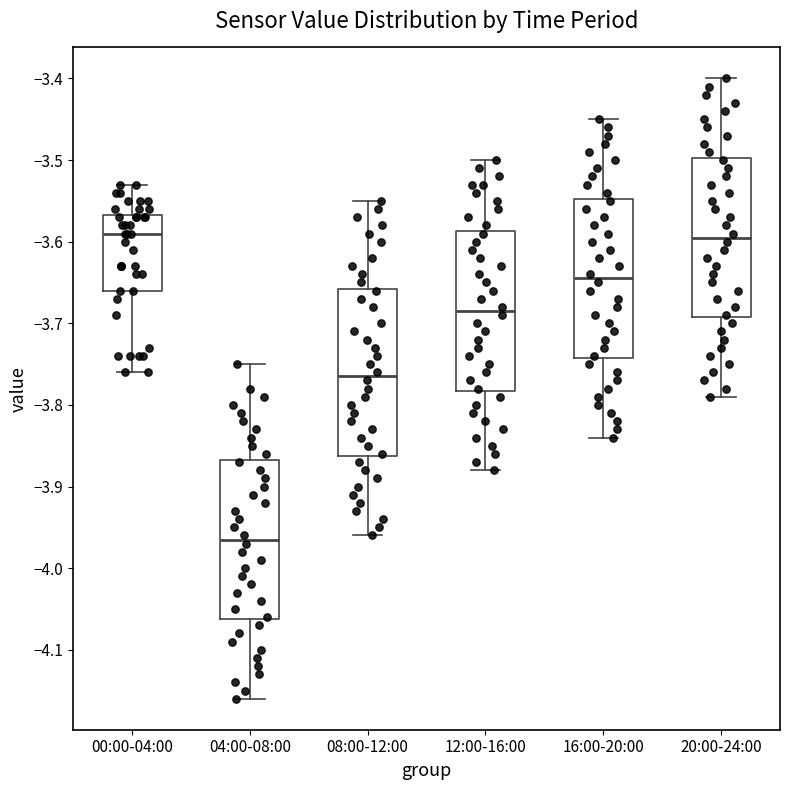

Where is the lower edge of the box for 00:00-04:00 on the y-axis? The values are not printed on the chart, so give them approximately, as read against the axis.

-3.66